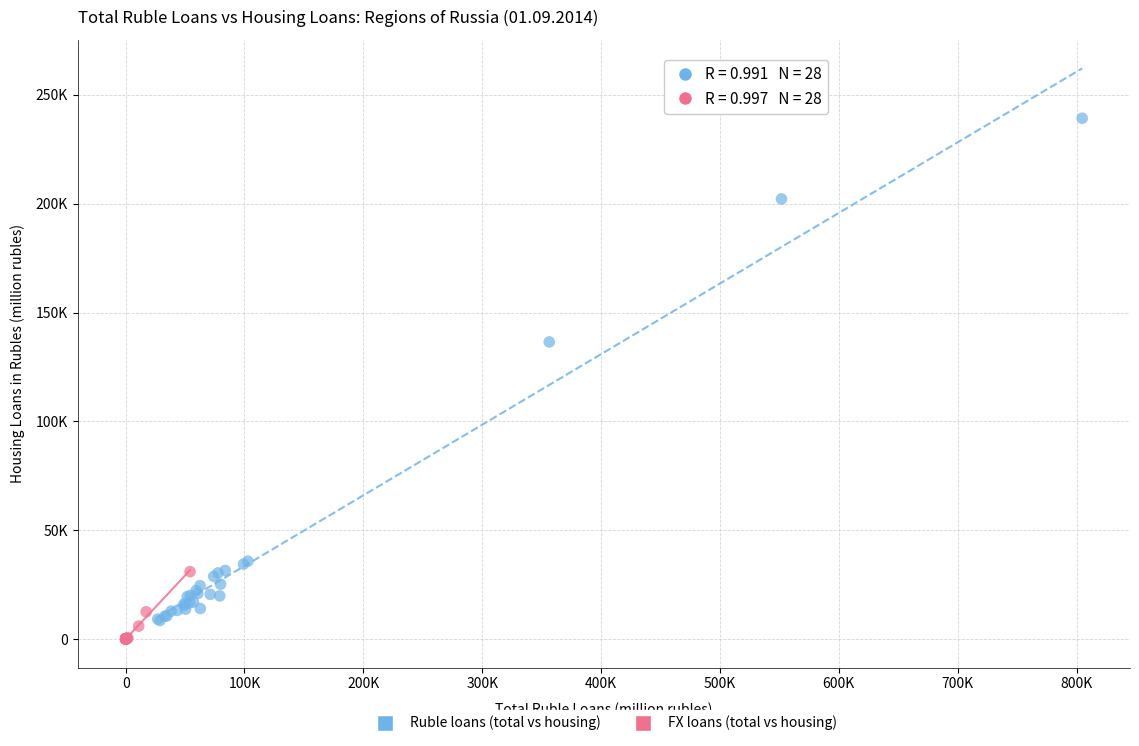

What are all the series names shown in the legend?

Ruble loans (total vs housing), FX loans (total vs housing)